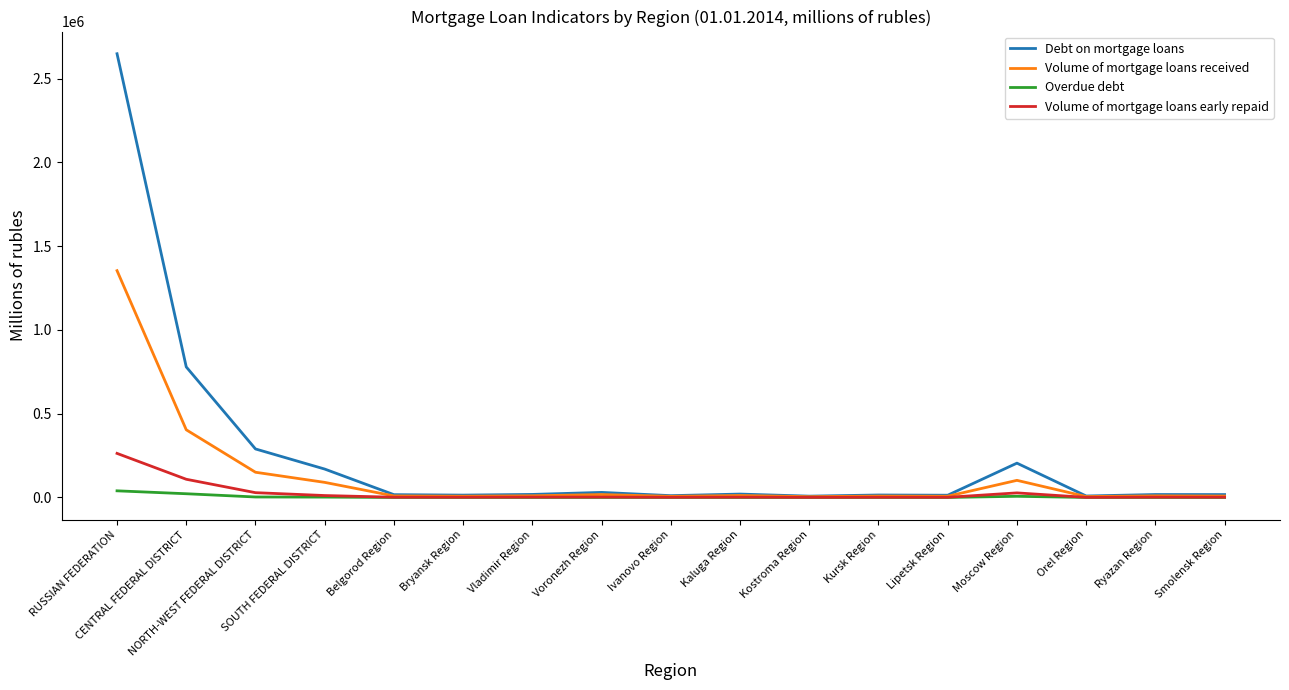

Does the chart have visible grid lines?

No